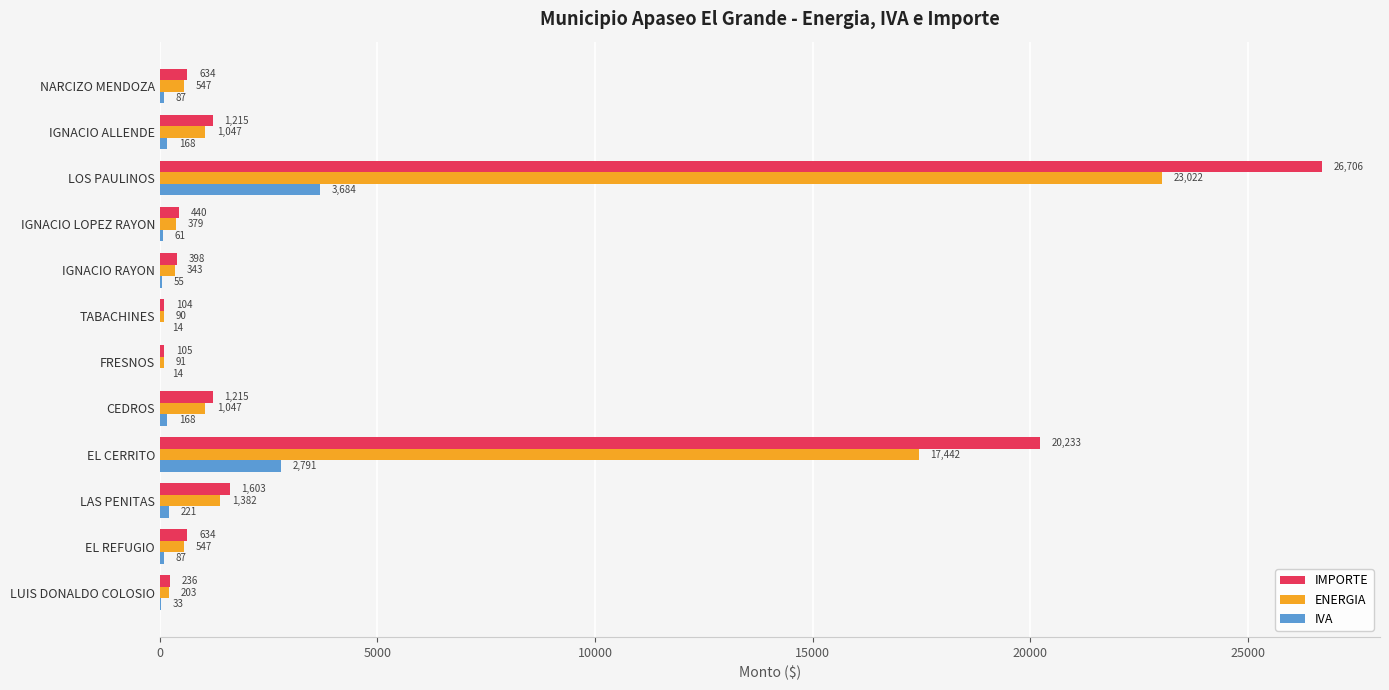

Which series has the largest total across all categories?

IMPORTE